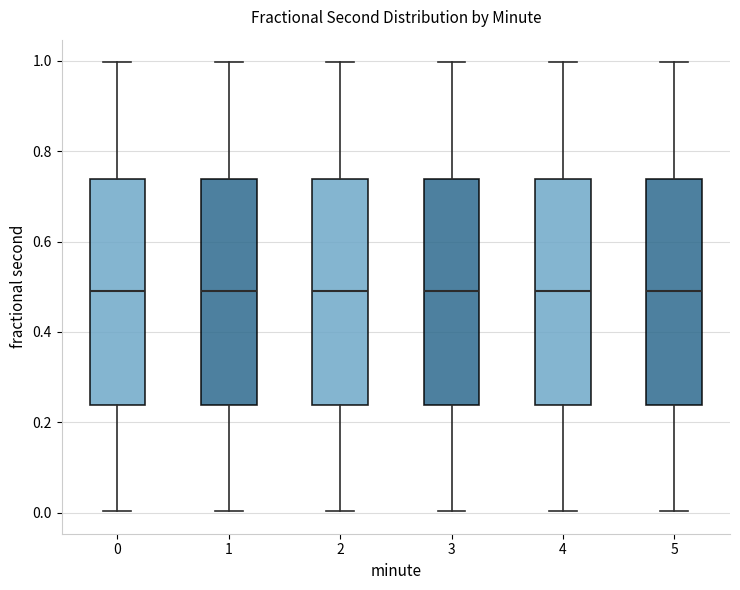

Where does the lower whisker of the box at x = 2 end on the y-axis? The values are not printed on the chart, so give them approximately, as read against the axis.

0.00